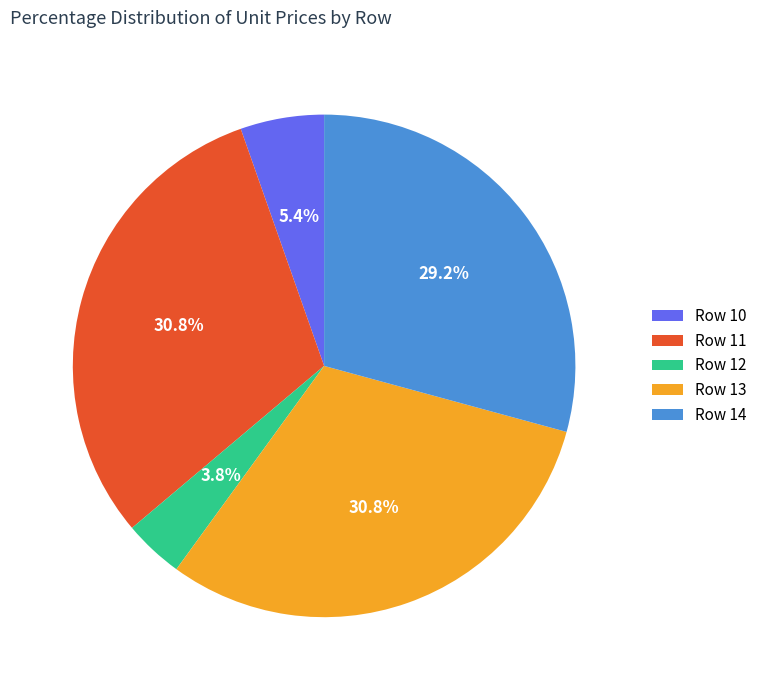

Approximately how many times larger is the value at Row 14 compared to Row 10?

5.4